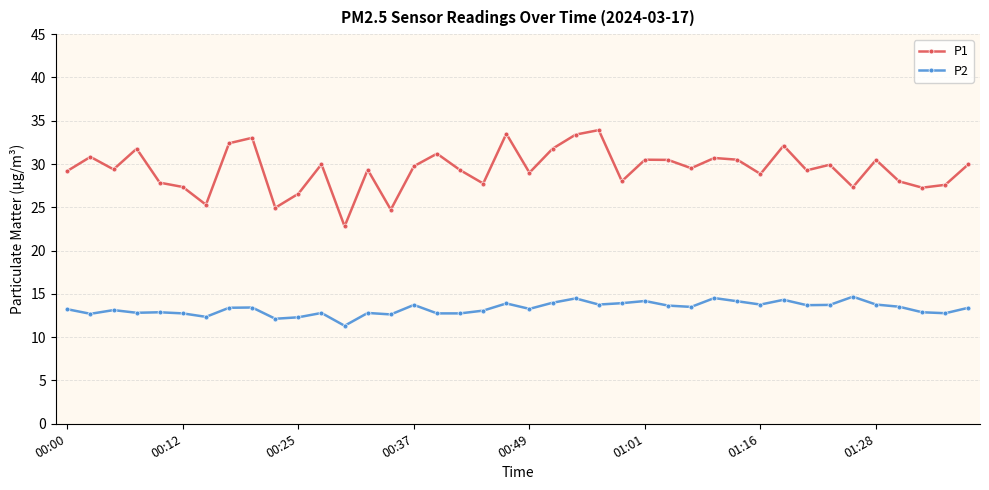

List the series in order of their overall mean, lowest first.

P2, P1